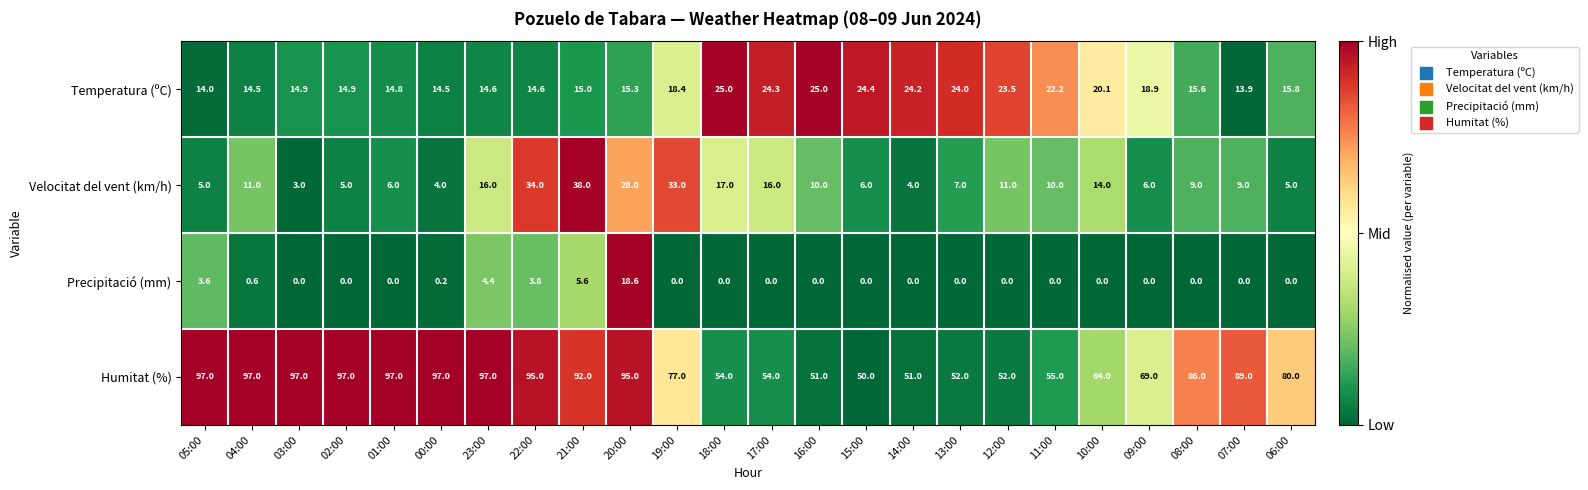

The value of Humitat (%) at 06:00 is 80.0. True or false?

True